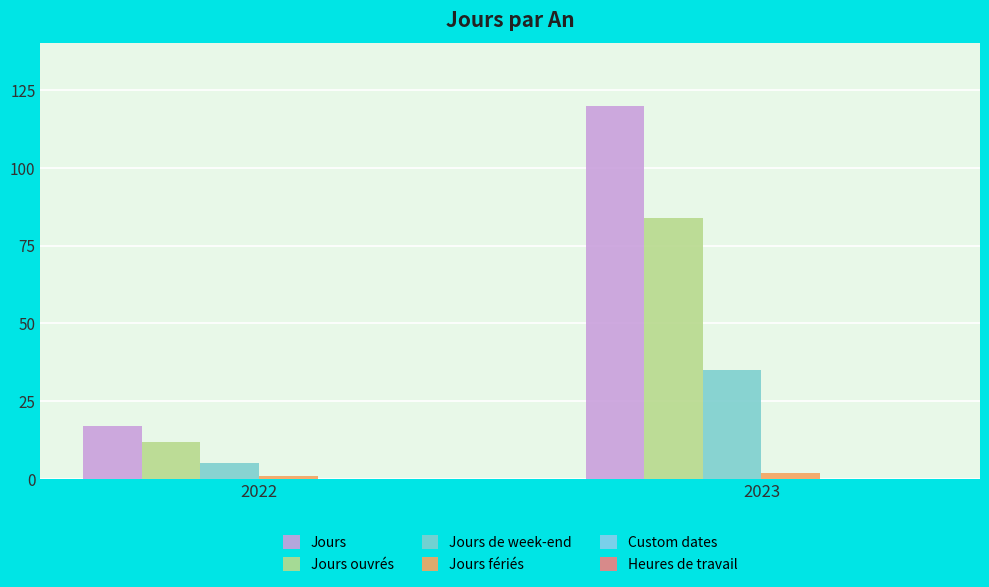

Are the bars horizontal?

No